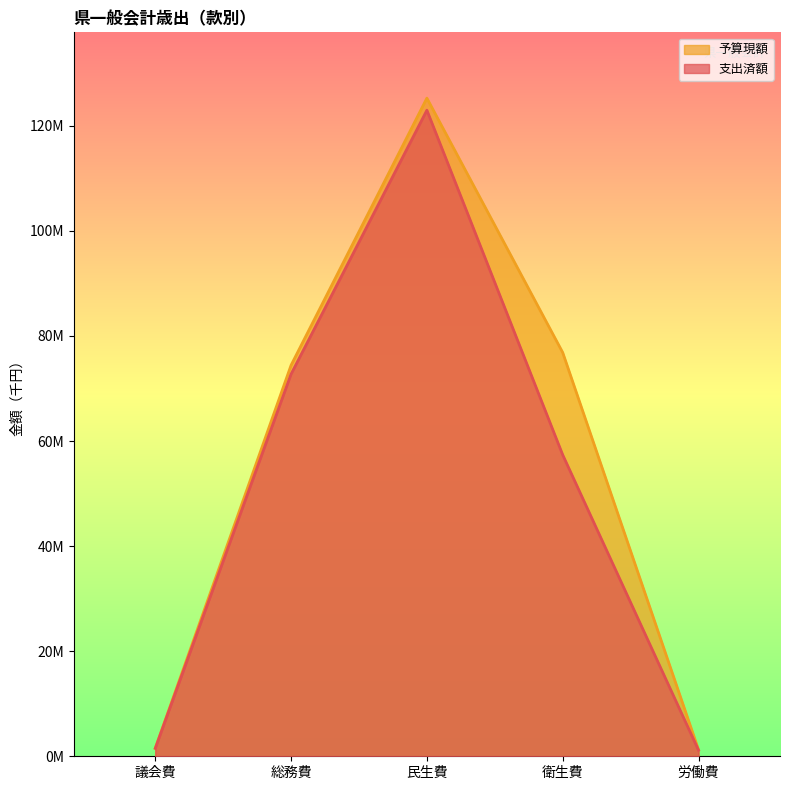

Reading left to right, transcribe all the data shown in this chart.

支出済額: 1505154	72742815	122962094	57367486	1155902
予算現額: 1540748	74425446	125258533	76841852	1252273